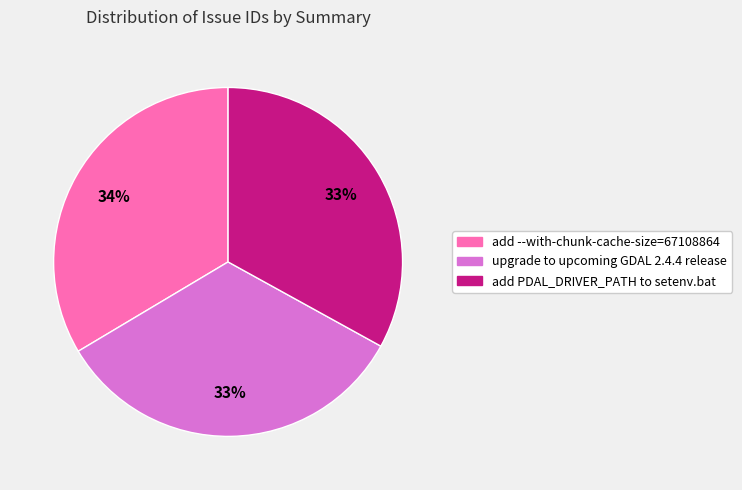

To the nearest percent, what portion does add --with-chunk-cache-size=67108864 represent?

34%